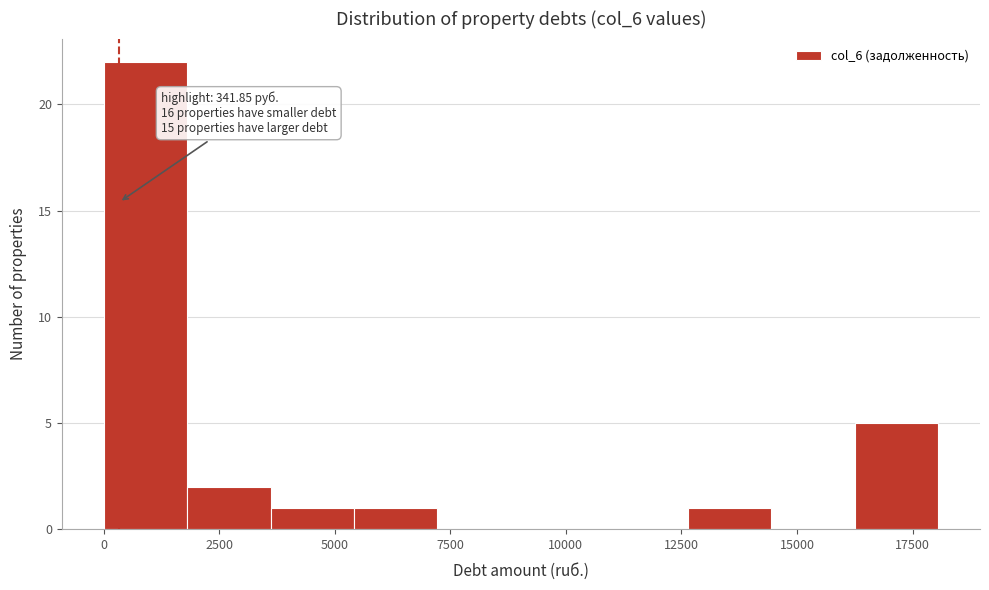

Around what value on the x-axis is the tallest bar? Give the approximate position of its centre, as read against the axis.

1000